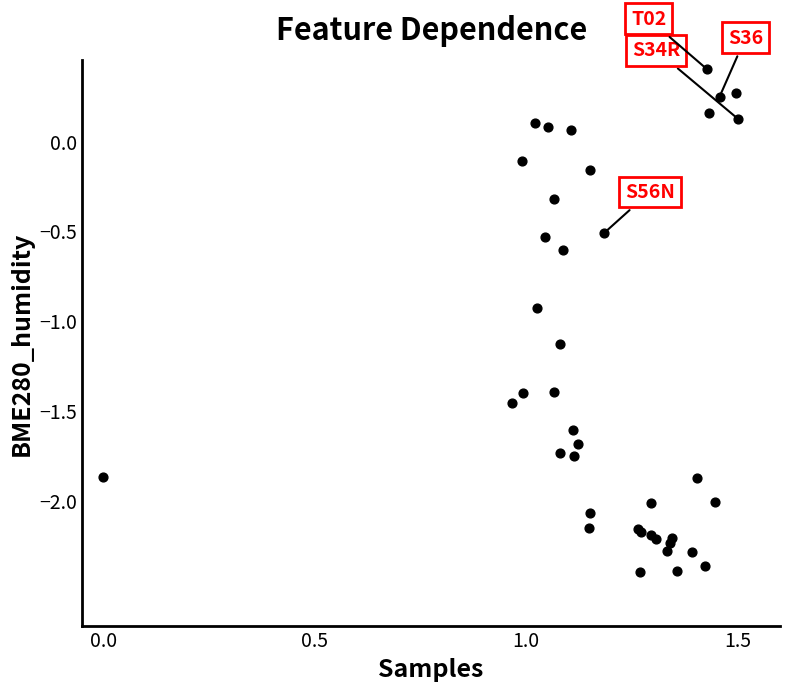

What Y value in the scatter plot is closest to -1?

-0.9